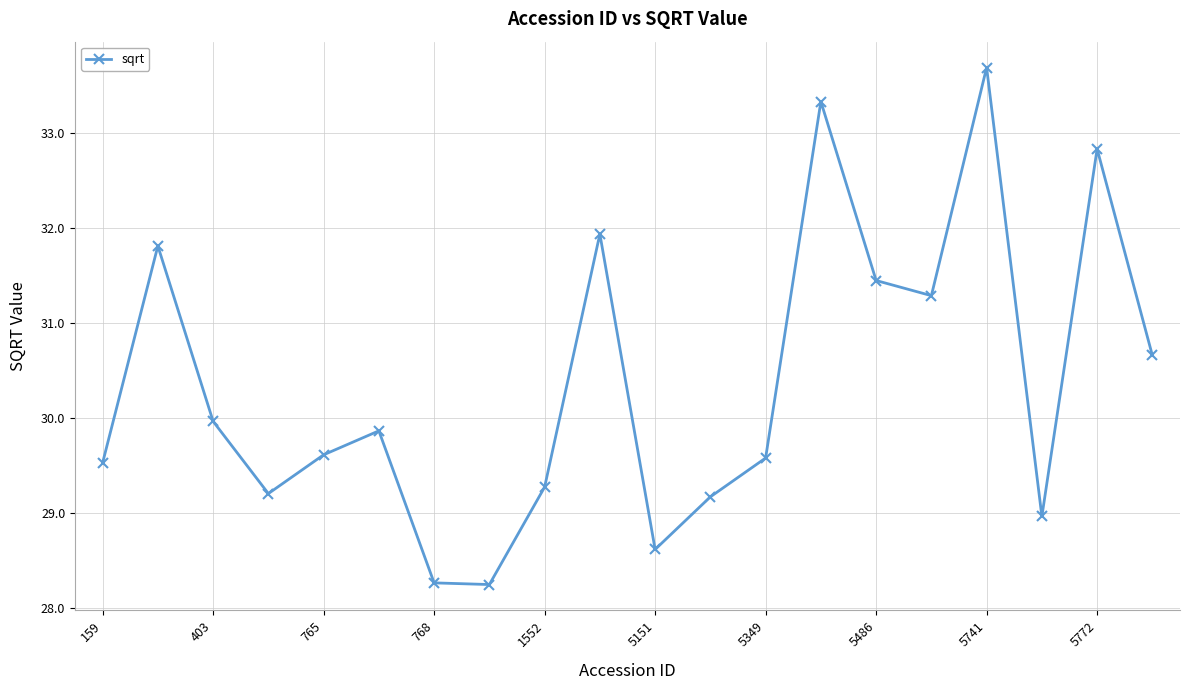

What is the value of the 12th point from the left?

29.2